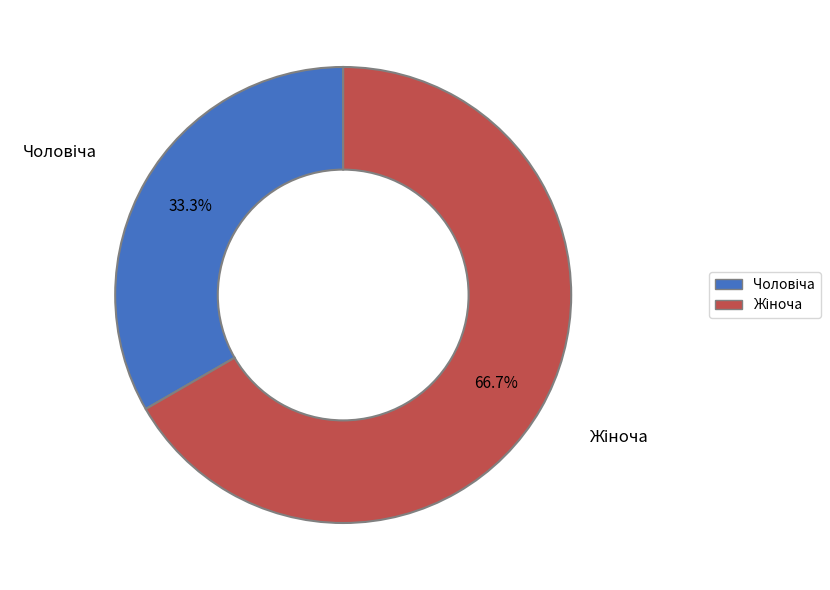

How many segments does this pie chart have?

2